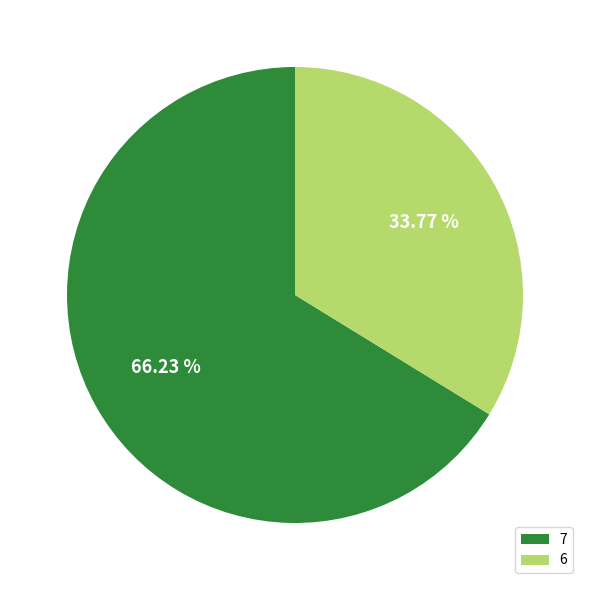

Which slice is the largest?

7